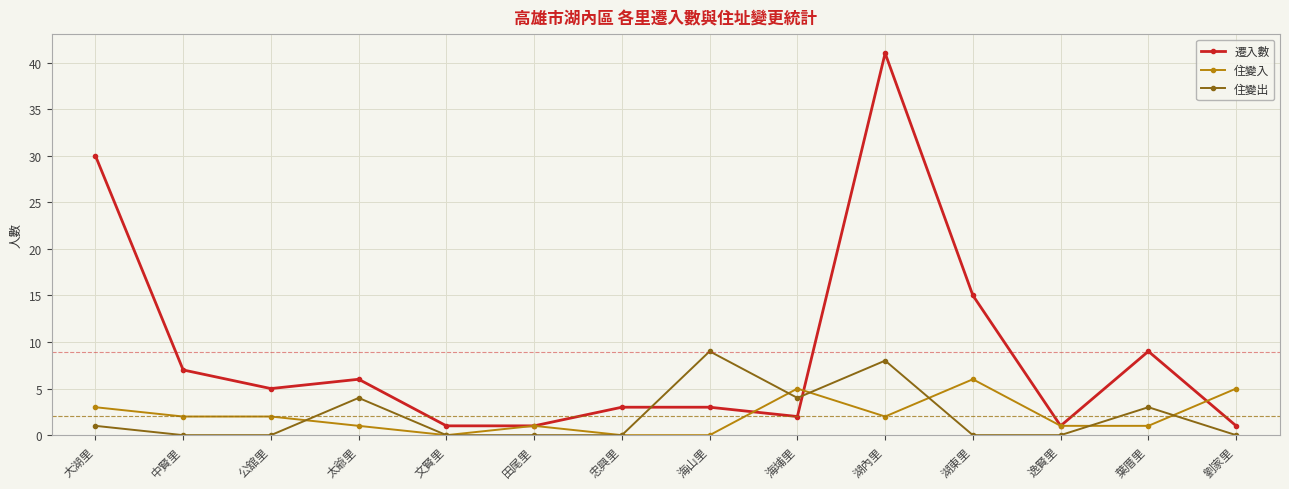

At which category does 遷入數 reach its first local peak?

太爺里